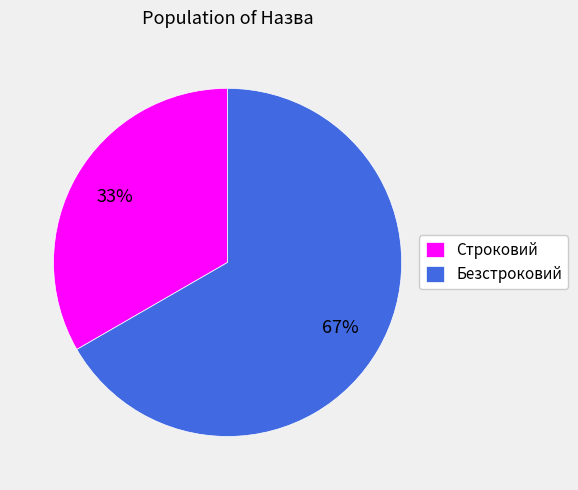

Is it true that Безстроковий is 72% of the pie?

False